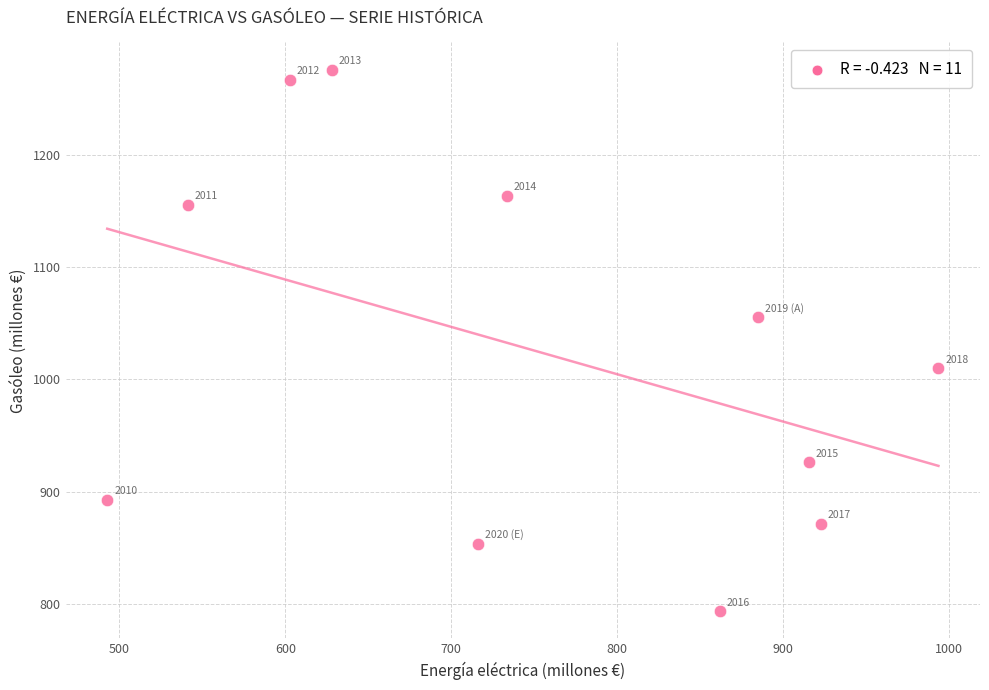

What Y value in the scatter plot is closest to 1034?

1055.1